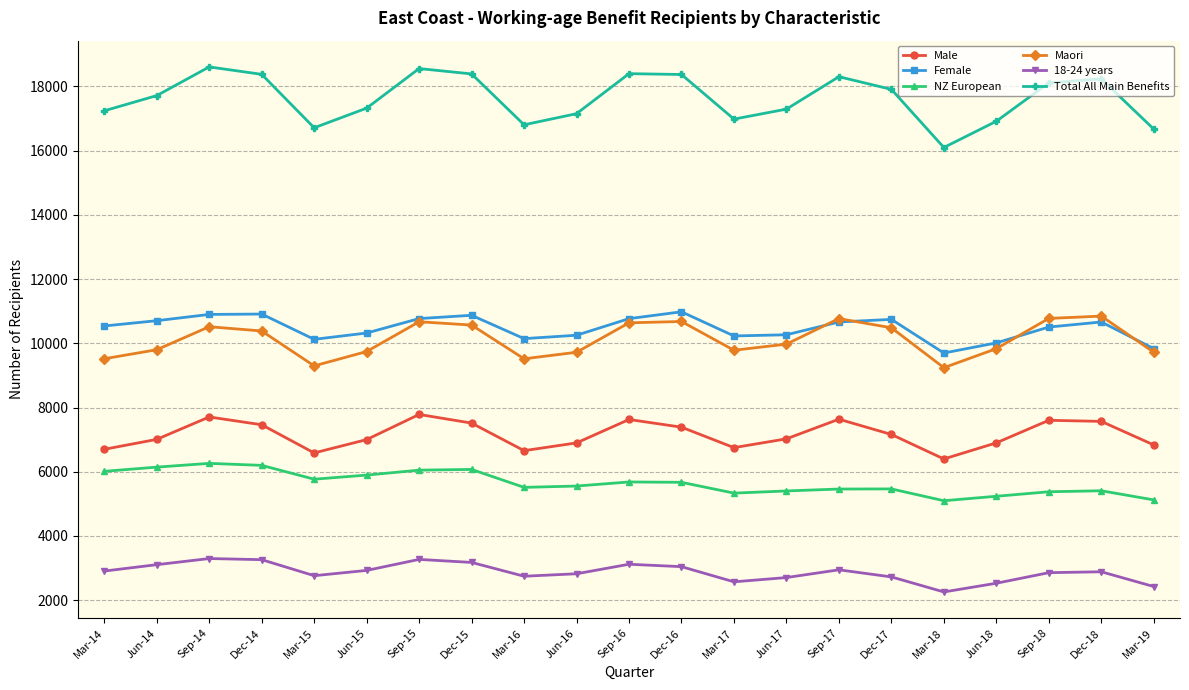

The value of Female at Mar-19 is 15603. True or false?

False